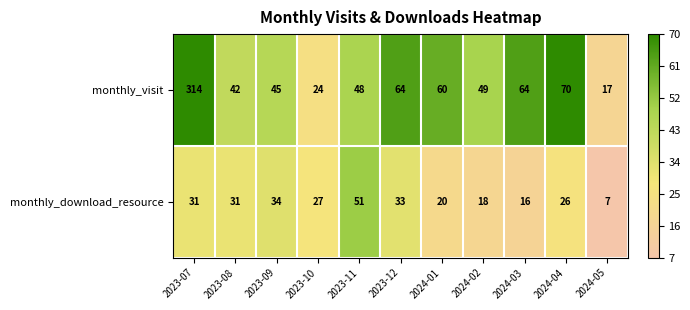

Reading right to left, transcribe all the data shown in this chart.

monthly_visit: 2024-05=17	2024-04=70	2024-03=64	2024-02=49	2024-01=60	2023-12=64	2023-11=48	2023-10=24	2023-09=45	2023-08=42	2023-07=314
monthly_download_resource: 2024-05=7	2024-04=26	2024-03=16	2024-02=18	2024-01=20	2023-12=33	2023-11=51	2023-10=27	2023-09=34	2023-08=31	2023-07=31